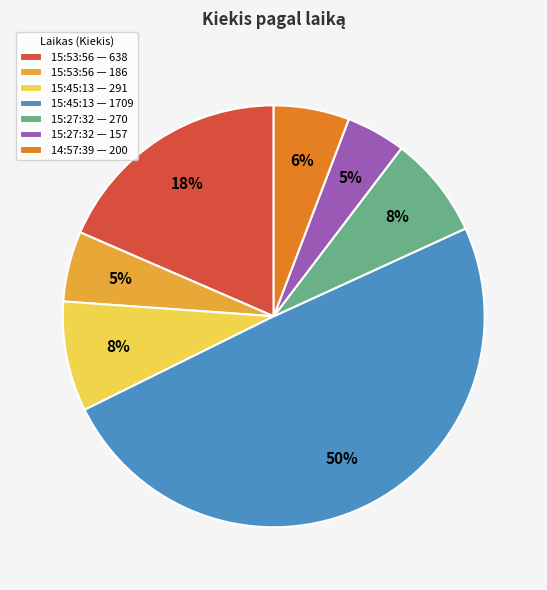

Combined, do 15:45:13 — 291 and 14:57:39 — 200 account for over 50%?

No